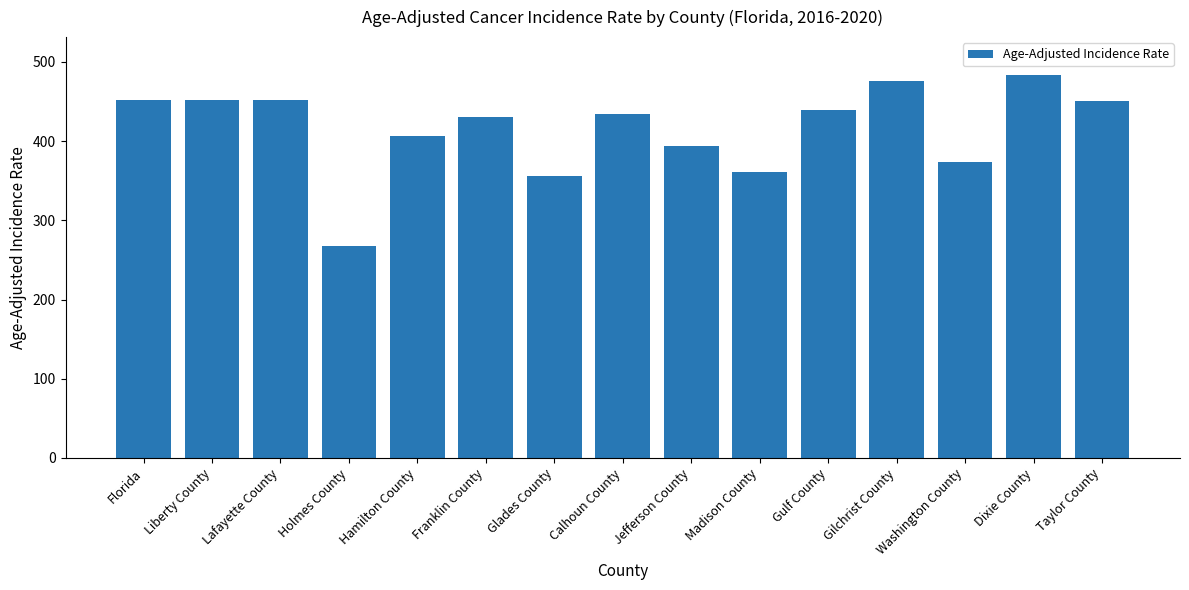

How many data points are less than 434?

7